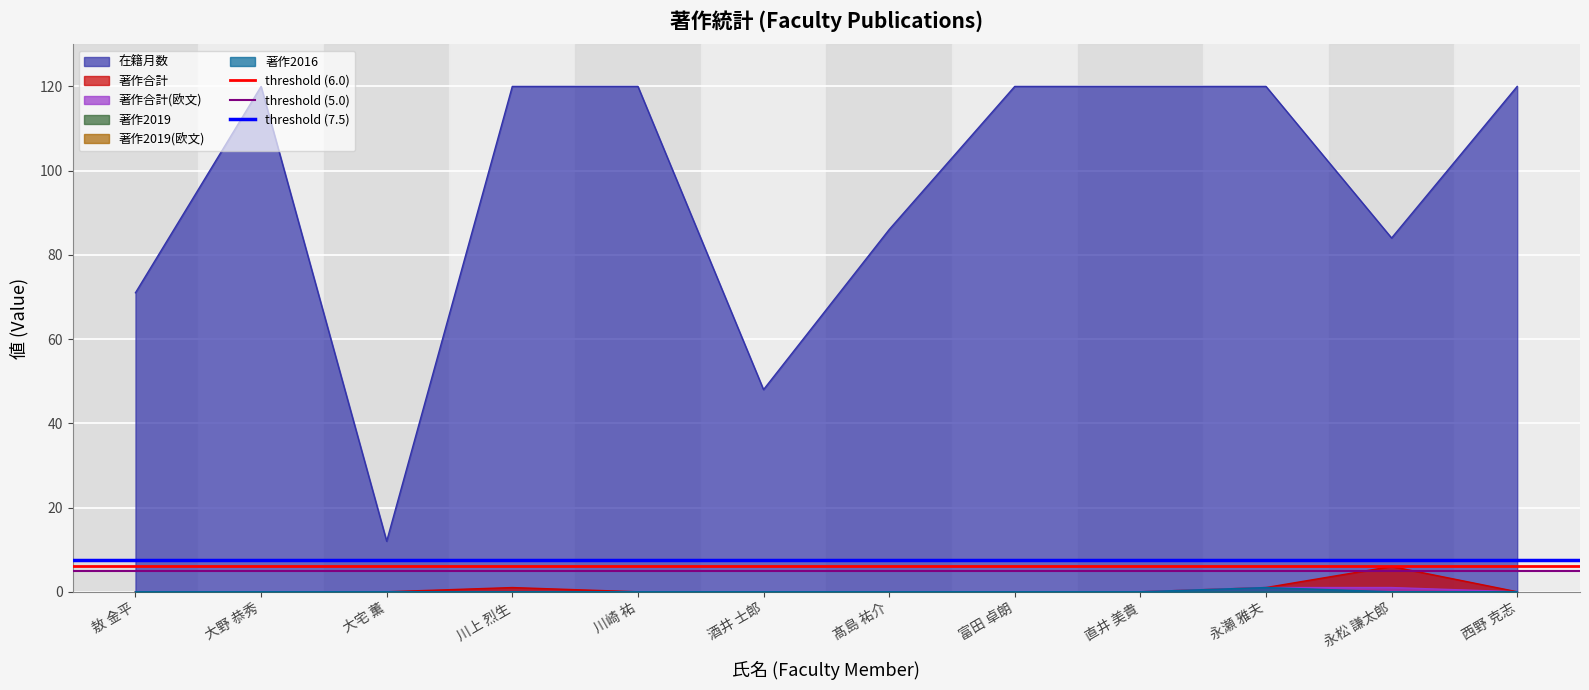

Is it true that 在籍月数 equals 58 at 富田 卓朗?

False